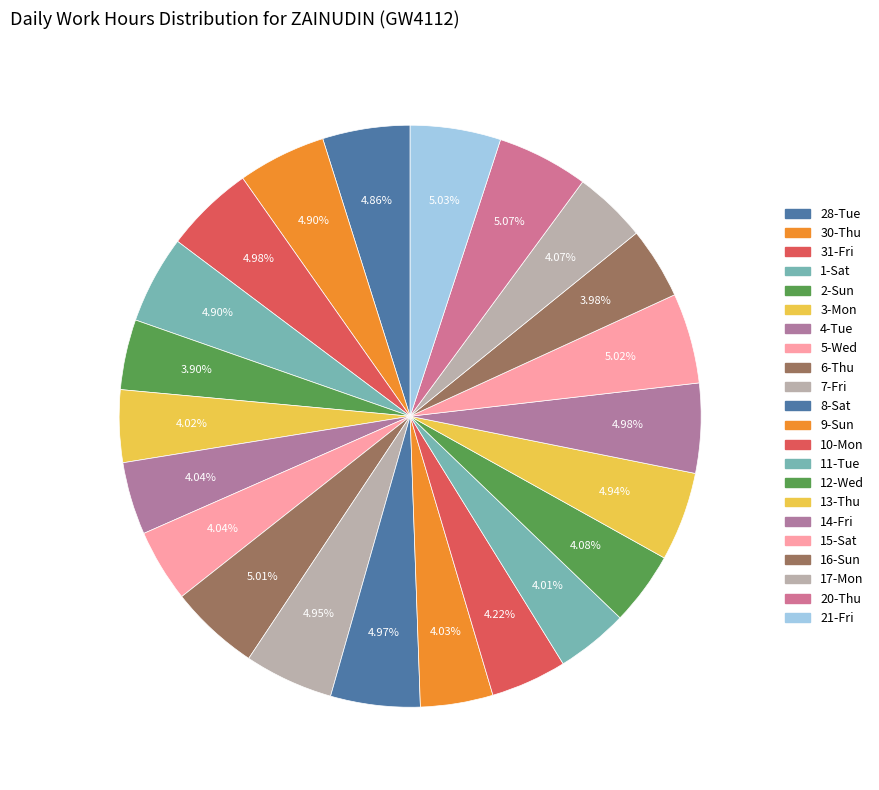

What percentage is the 8-Sat slice, to the nearest percent?

5%